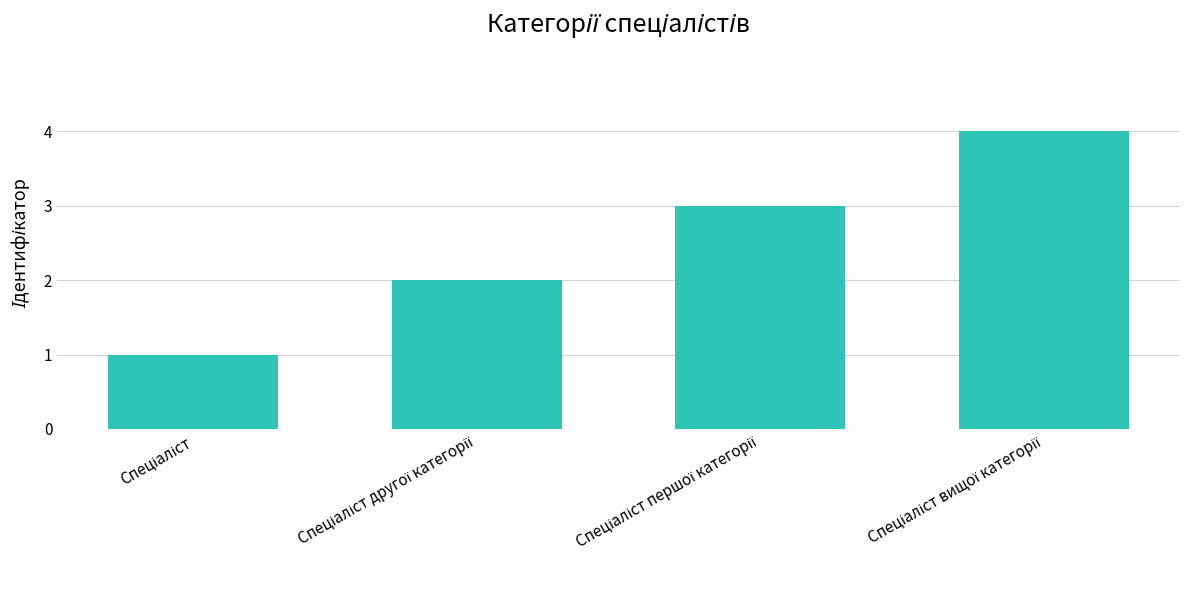

What is the sum of all values?

10